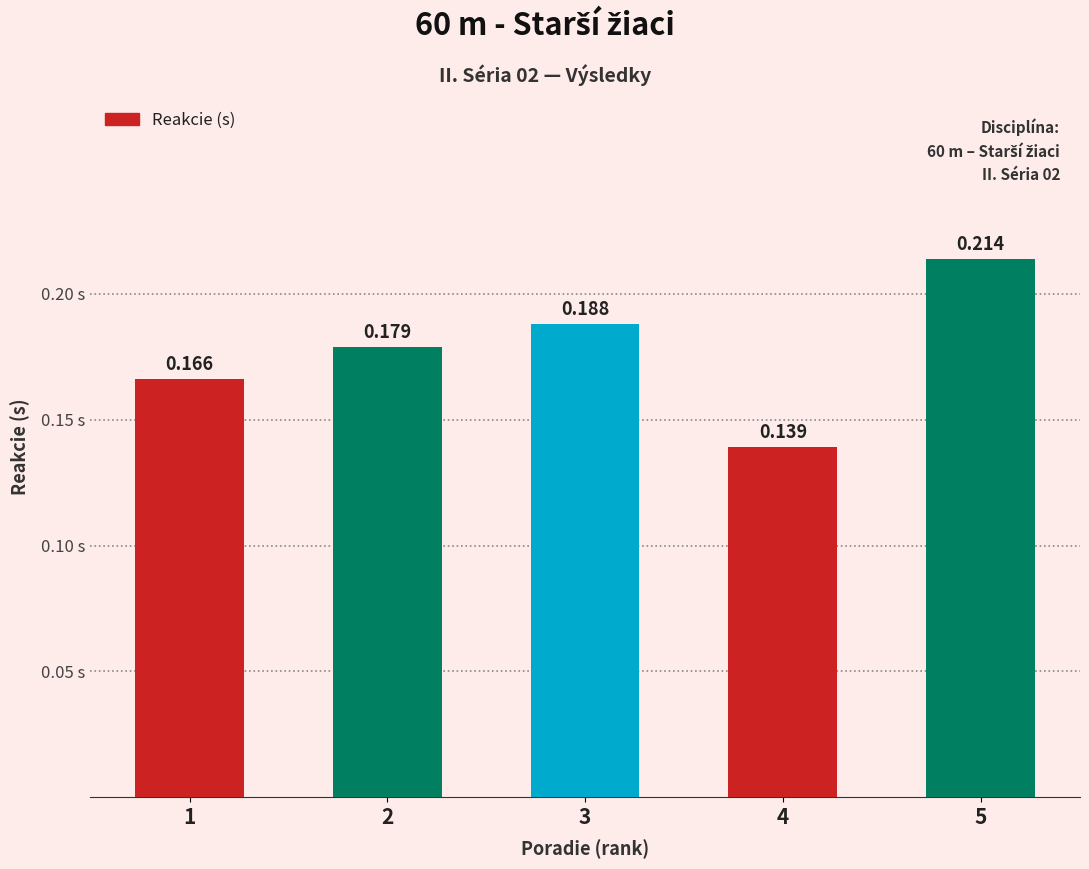

What is the value of the 3rd bar from the left?

0.2